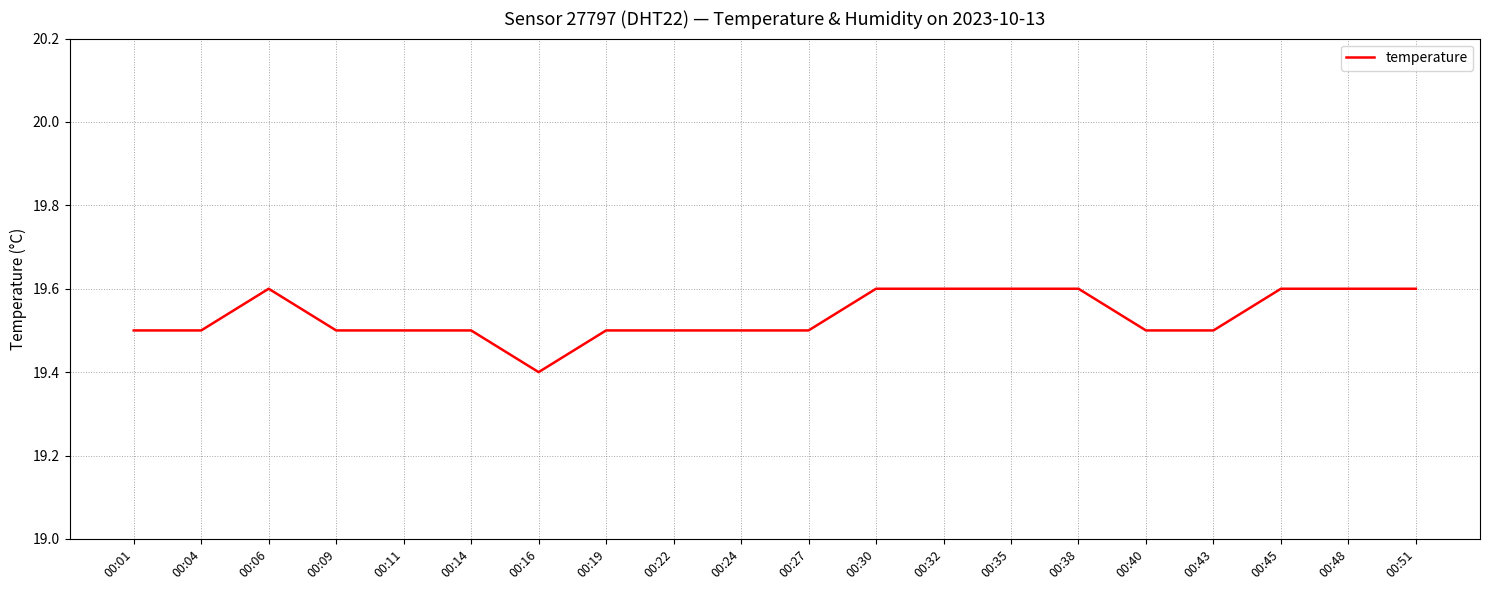

What is the ratio of the value at 00:43 to the value at 00:04?

1.0